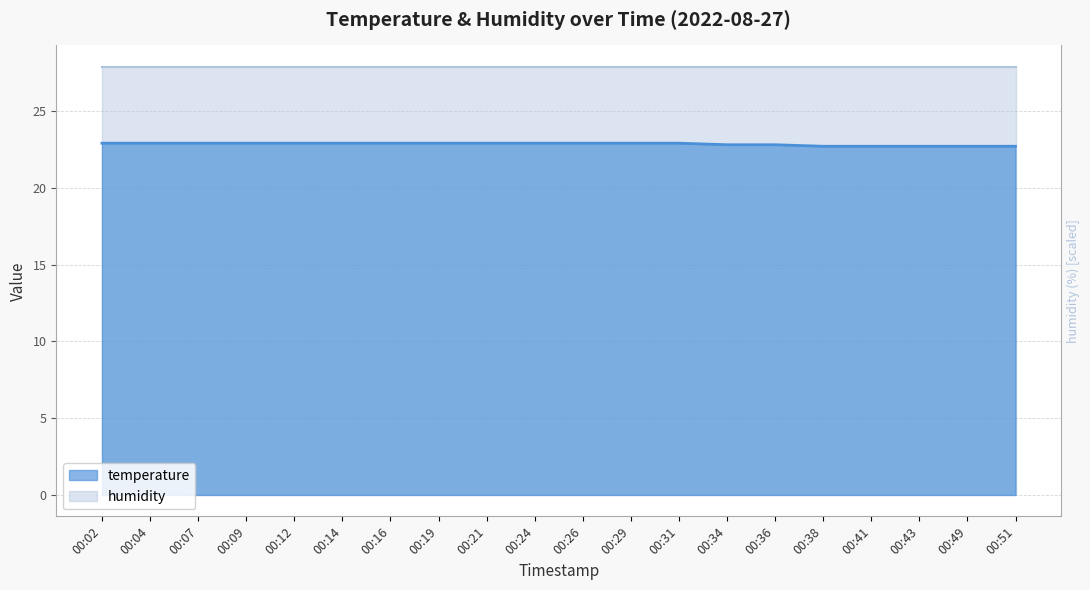

Reading left to right, transcribe all the data shown in this chart.

22.9	22.9	22.9	22.9	22.9	22.9	22.9	22.9	22.9	22.9	22.9	22.9	22.9	22.8	22.8	22.7	22.7	22.7	22.7	22.7